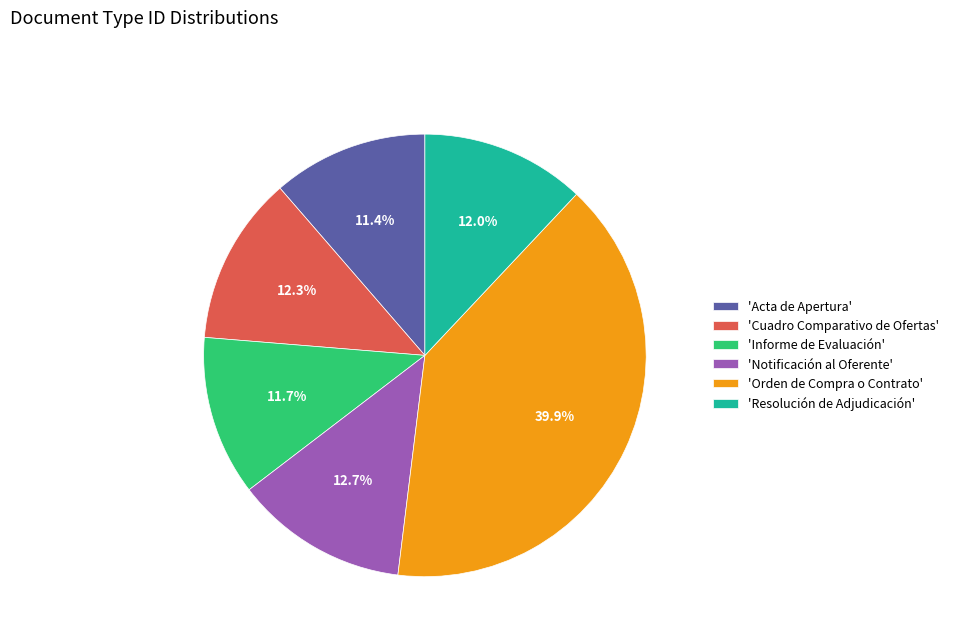

Is there a majority slice in this chart?

No